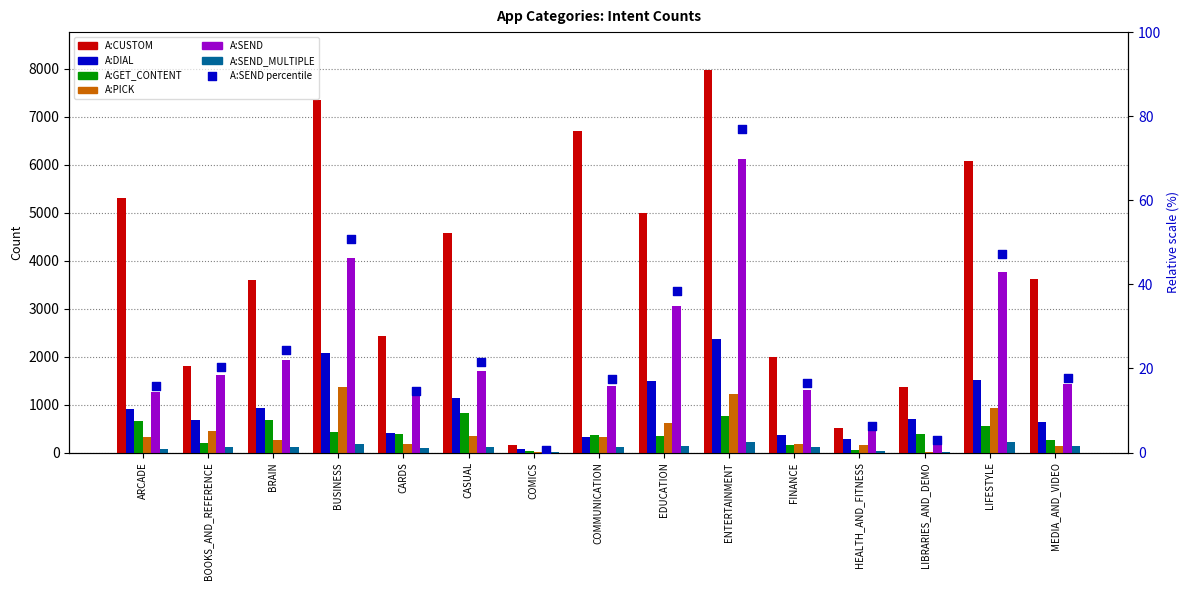

Is the value of A:SEND_MULTIPLE at CASUAL greater than the value of A:GET_CONTENT at CARDS?

No